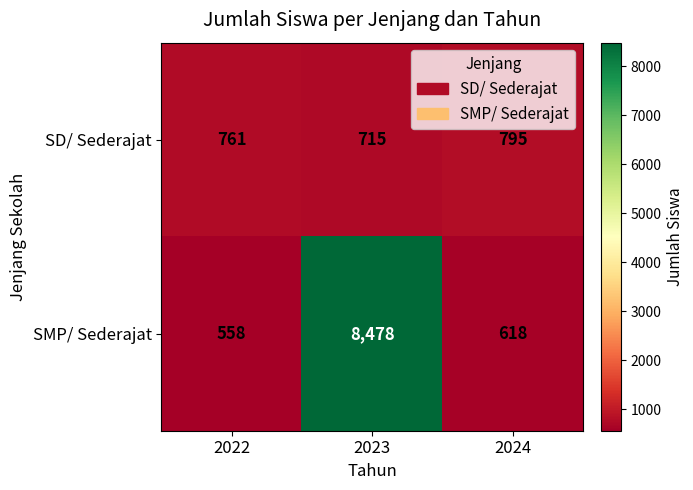

Rank the series by their maximum value, from lowest to highest.

SD/ Sederajat, SMP/ Sederajat